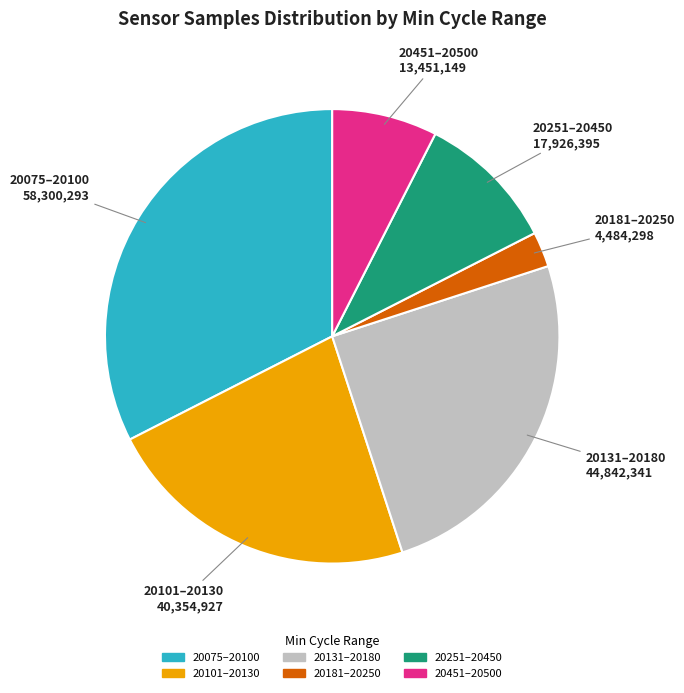

Does any single category account for the majority?

No